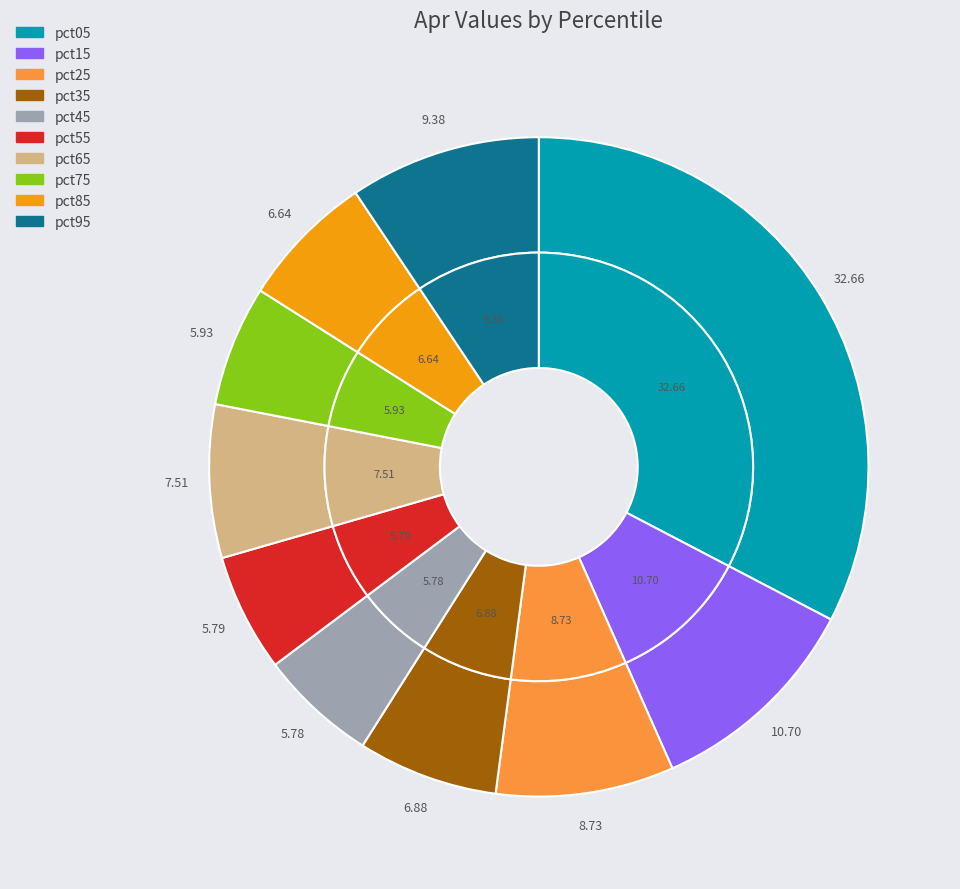

Is it true that pct65 is 8% of the pie?

True